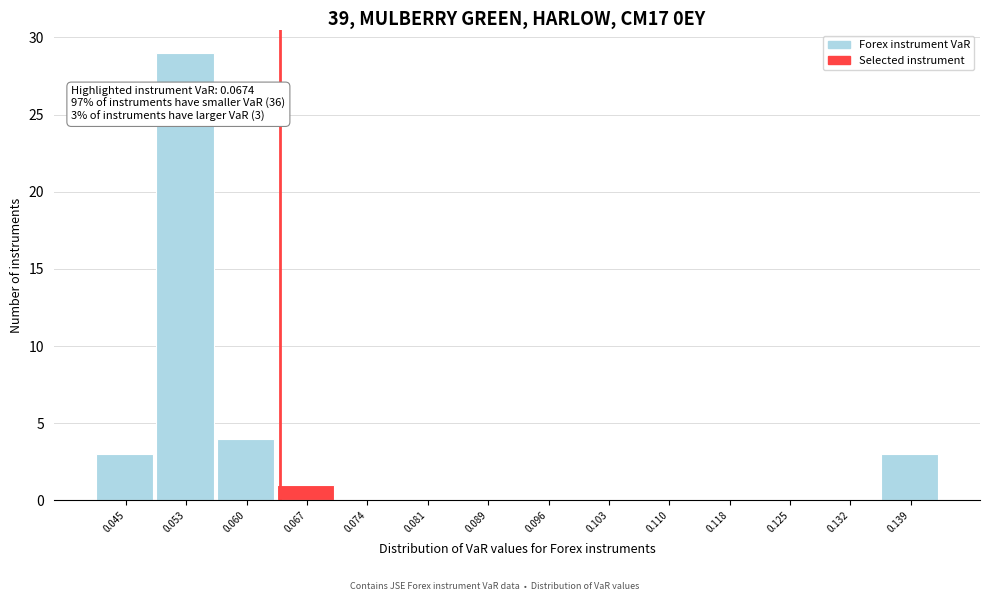

Reading right to left, extract all data points from this chart.

0.139=3	0.132=0	0.125=0	0.118=0	0.110=0	0.103=0	0.096=0	0.089=0	0.081=0	0.074=0	0.067=1	0.060=4	0.053=29	0.045=3